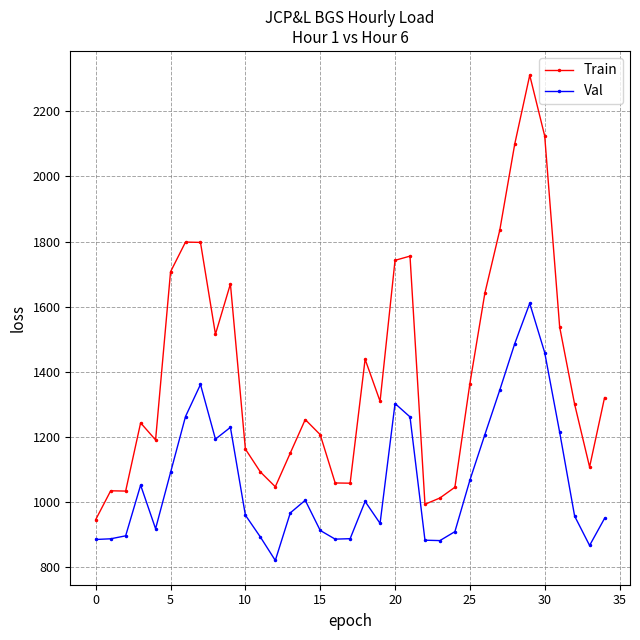

How many series are shown in this chart?

2